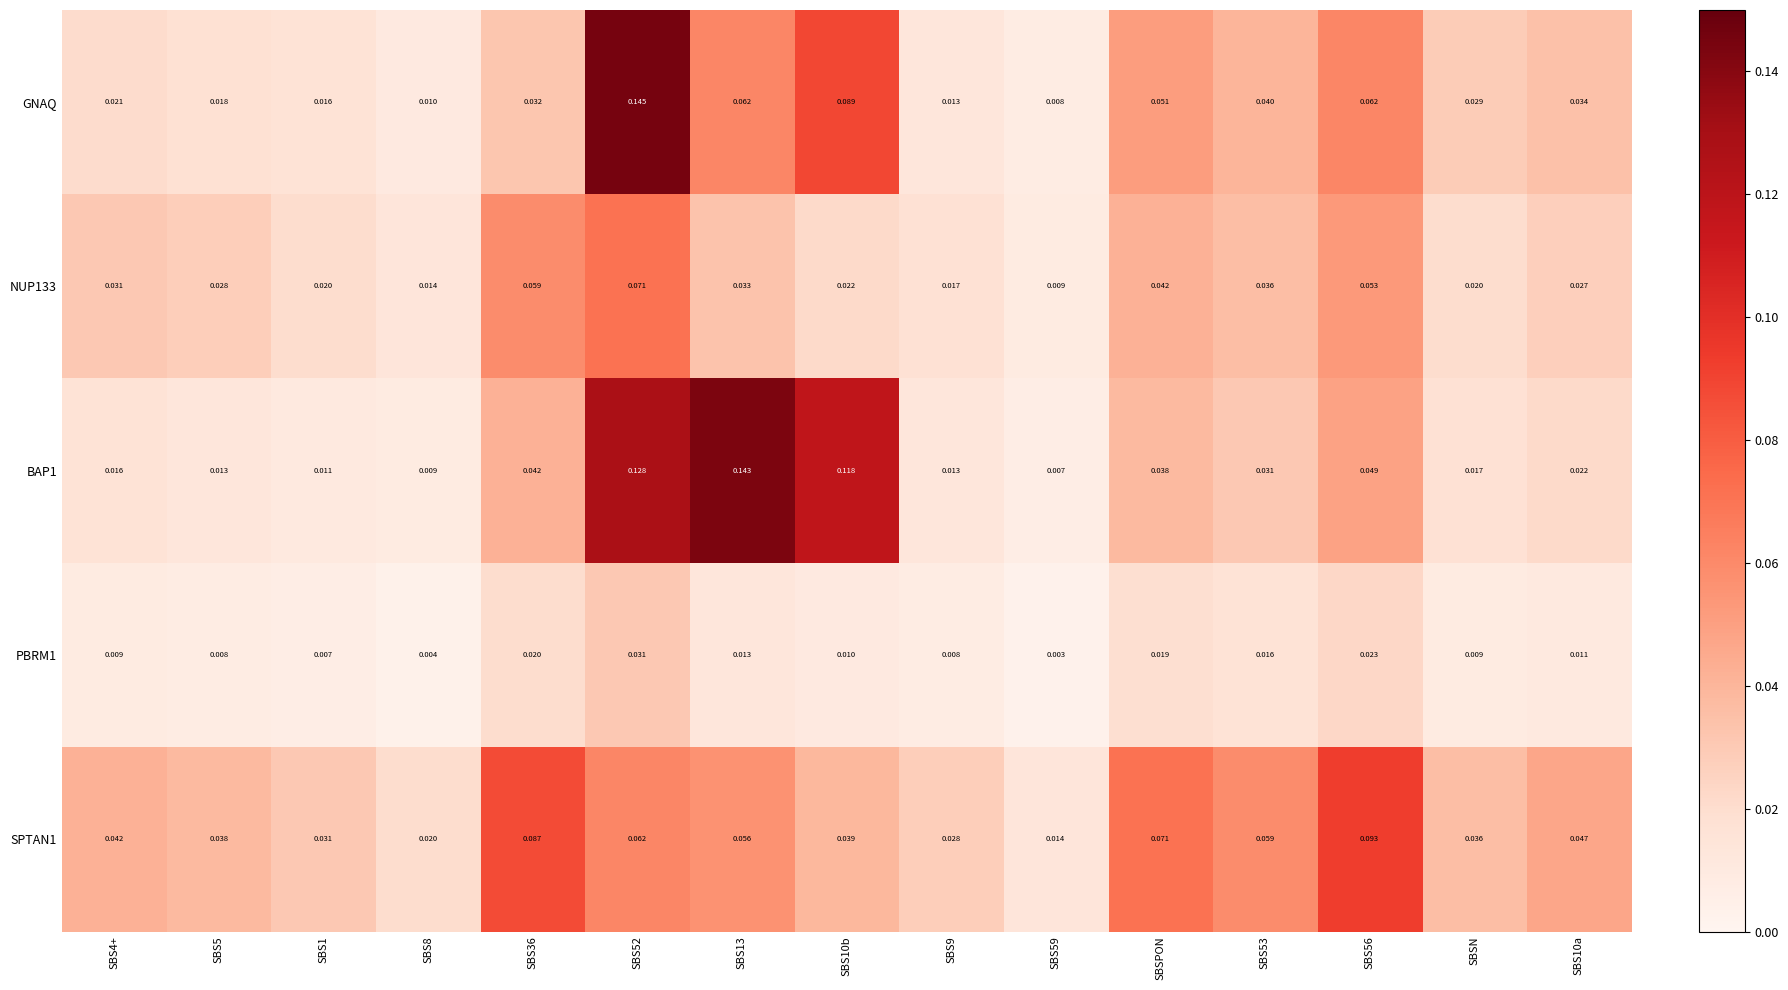

Is the value of NUP133 at SBS36 greater than the value of PBRM1 at SBSPON?

Yes